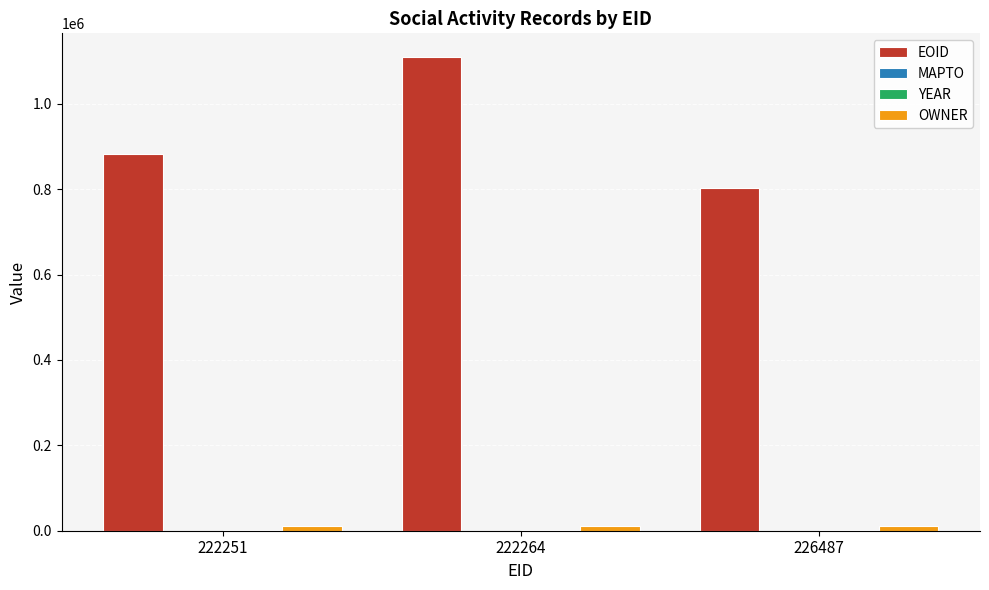

At which category is the sum across all series the highest?

222264